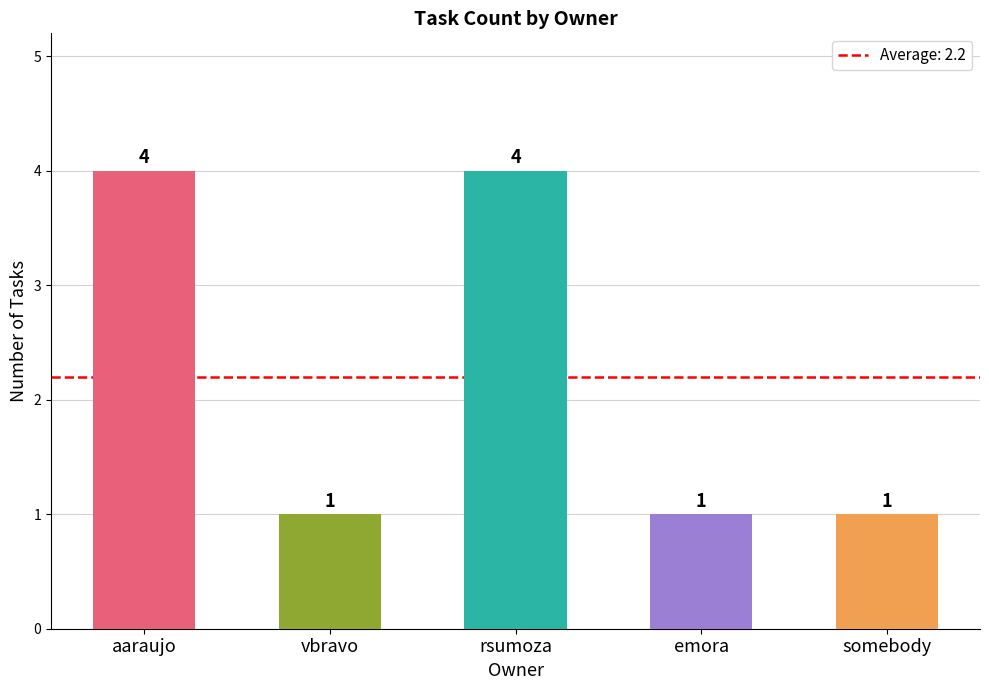

What is the maximum value shown in the chart?

4